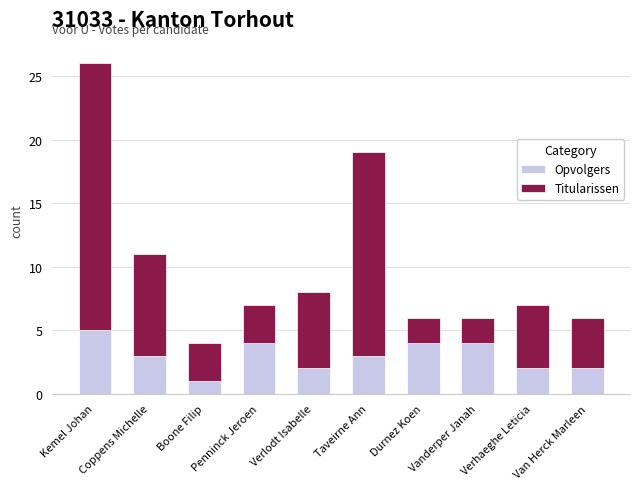

The Opvolgers series shows 2 at Van Herck Marleen. True or false?

True